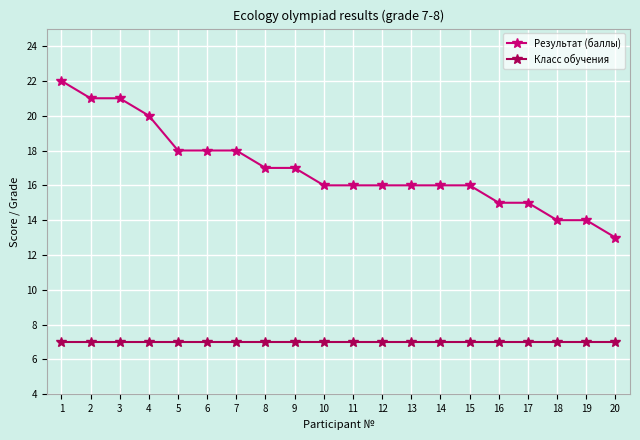

What is the value of the Результат (баллы) point at the 3rd from the left?

21